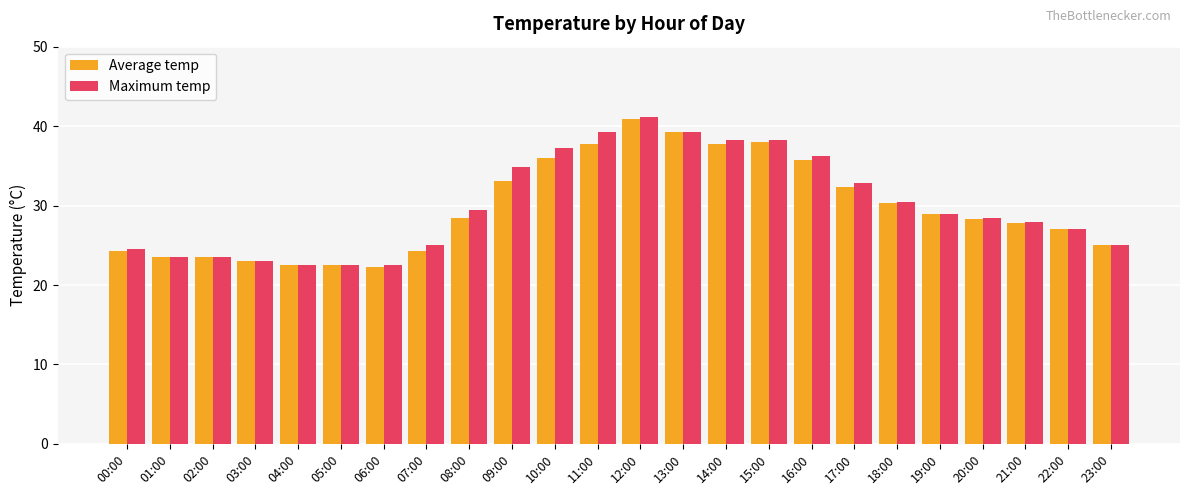

Where is Average temp nearest to the value 31?

18:00